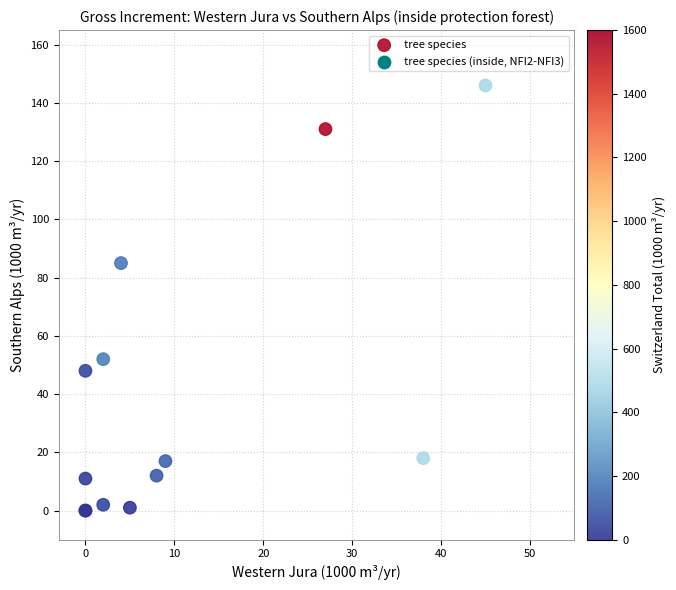

What Y value in the scatter plot is closest to 73?

85